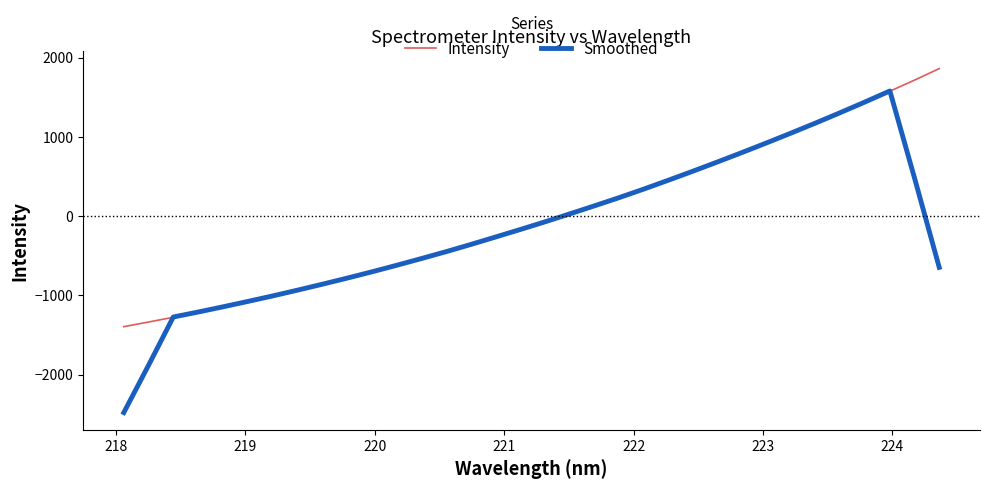

At how many categories does at least one series exceed 360?

12